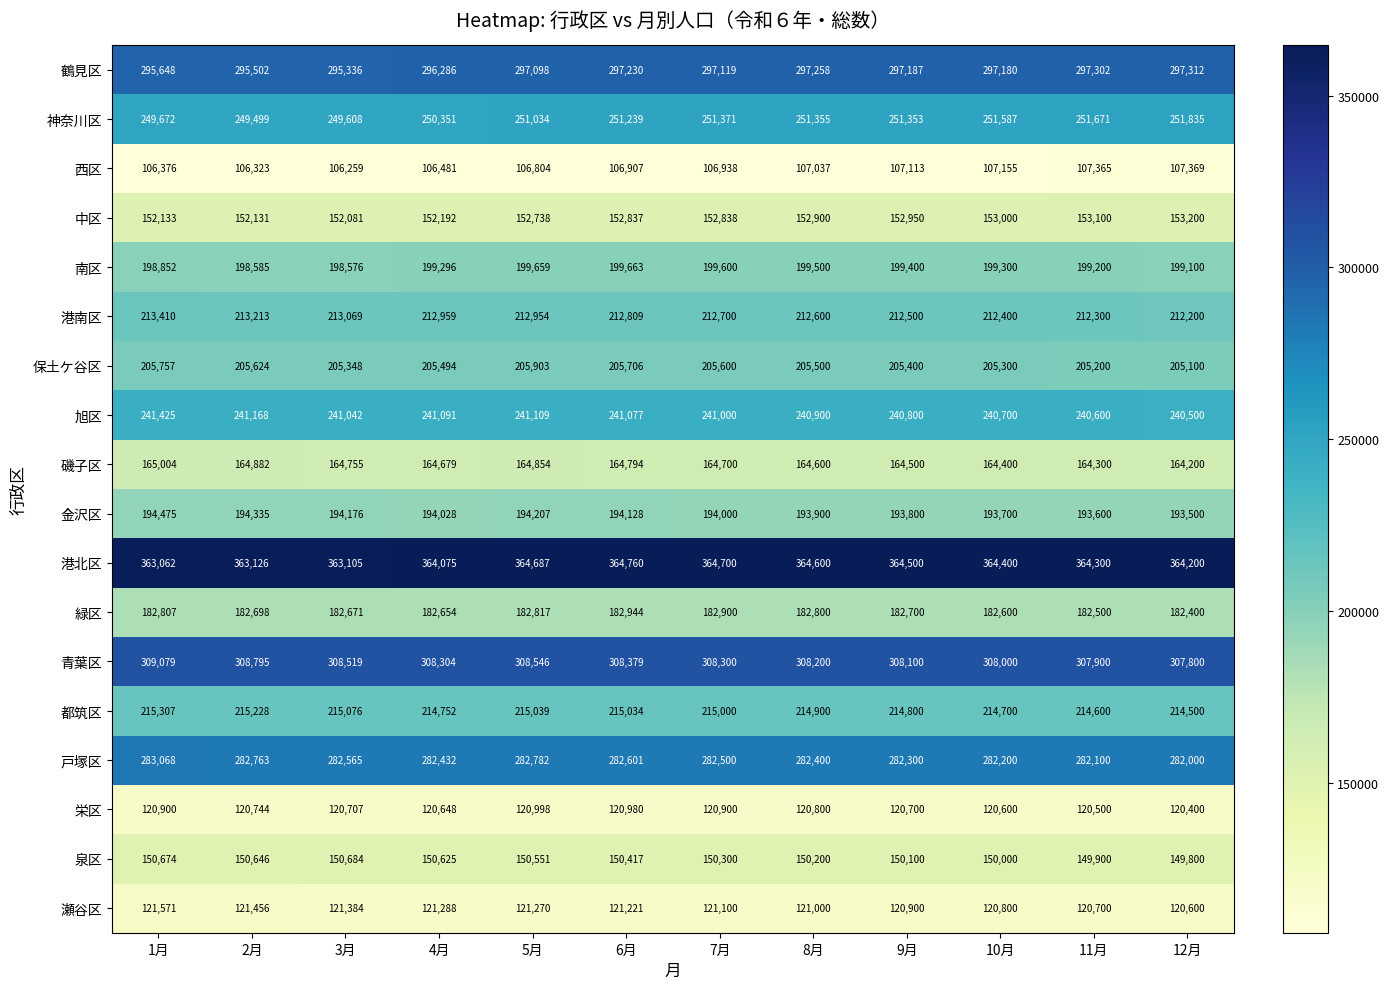

Rank the series at 8月 from highest to lowest value.

港北区, 青葉区, 鶴見区, 戸塚区, 神奈川区, 旭区, 都筑区, 港南区, 保土ケ谷区, 南区, 金沢区, 緑区, 磯子区, 中区, 泉区, 瀬谷区, 栄区, 西区